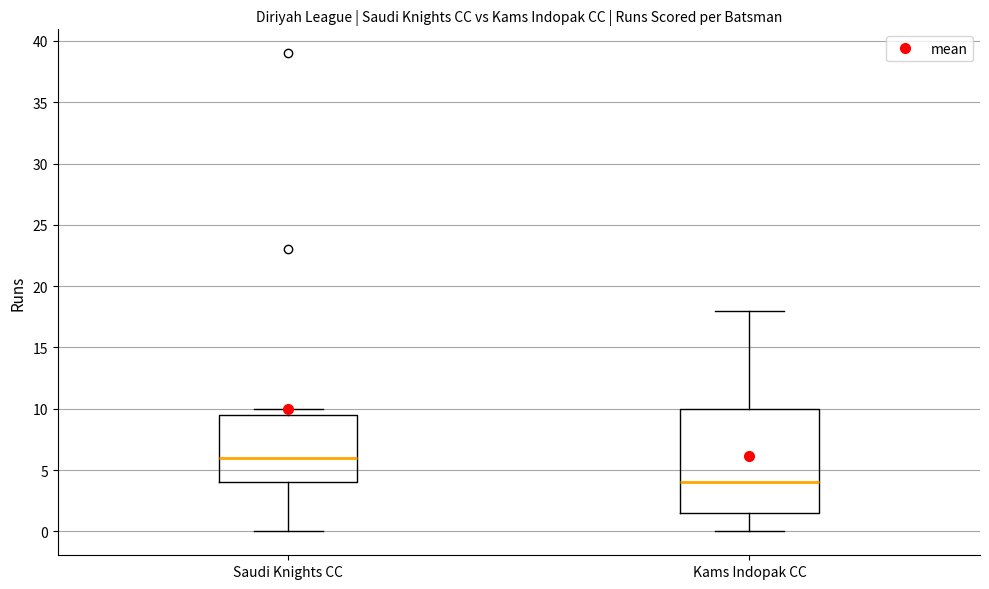

Where is the lower edge of the box for Kams Indopak CC on the y-axis? The values are not printed on the chart, so give them approximately, as read against the axis.

1.5